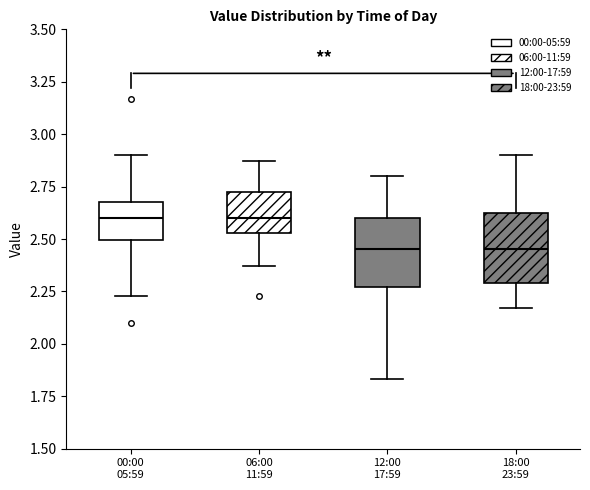

Reading left to right, transcribe this box plot: for each box, give where its median line is, the range the box spans, and where its two whiskers end, as read against the y-axis. The values are not printed on the chart, so give them approximately, as read against the axis.

00:00 05:59: median 2.60, box 2.50 to 2.70, whiskers 2.25 to 2.90
06:00 11:59: median 2.60, box 2.55 to 2.75, whiskers 2.35 to 2.85
12:00 17:59: median 2.45, box 2.25 to 2.60, whiskers 1.85 to 2.80
18:00 23:59: median 2.45, box 2.30 to 2.65, whiskers 2.15 to 2.90